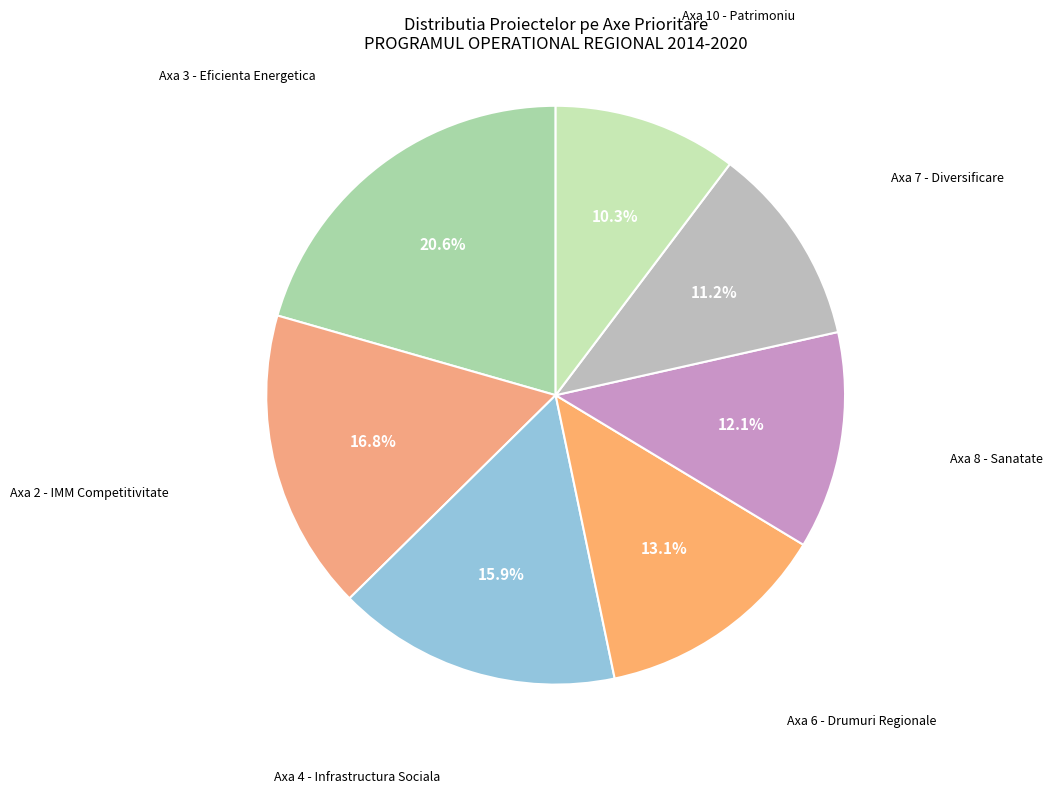

Is there any slice that represents more than half of the pie?

No